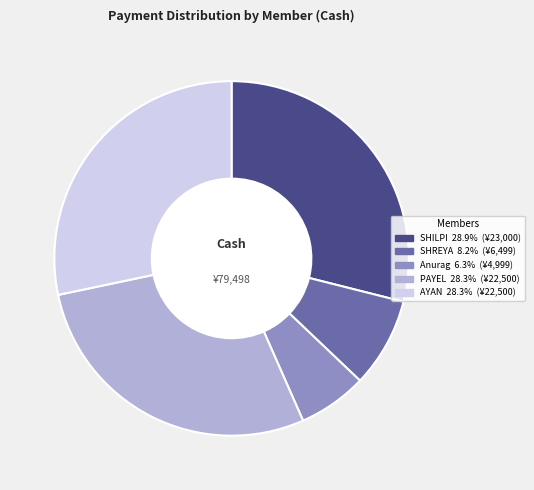

Is there any slice that represents more than half of the pie?

No